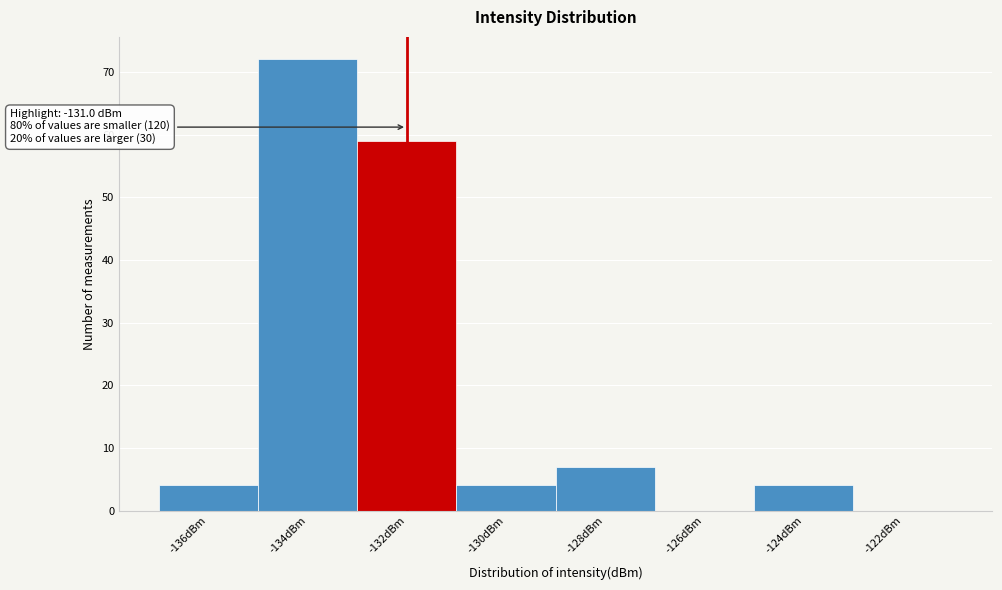

Reading left to right, transcribe all the data shown in this chart.

-136dBm=4	-134dBm=72	-132dBm=59	-130dBm=4	-128dBm=7	-126dBm=0	-124dBm=4	-122dBm=0